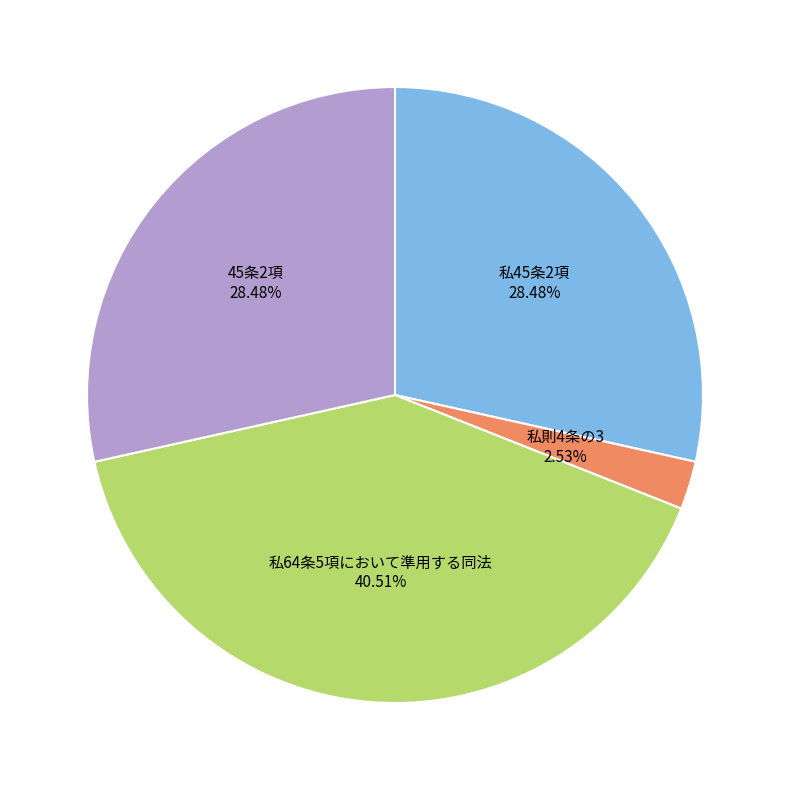

Count the number of slices in the pie.

4